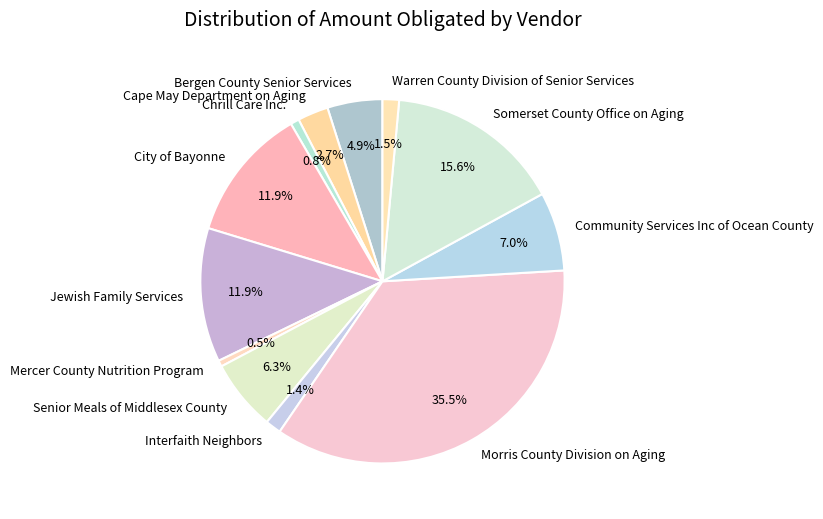

To the nearest percent, what percentage of the pie is City of Bayonne?

12%